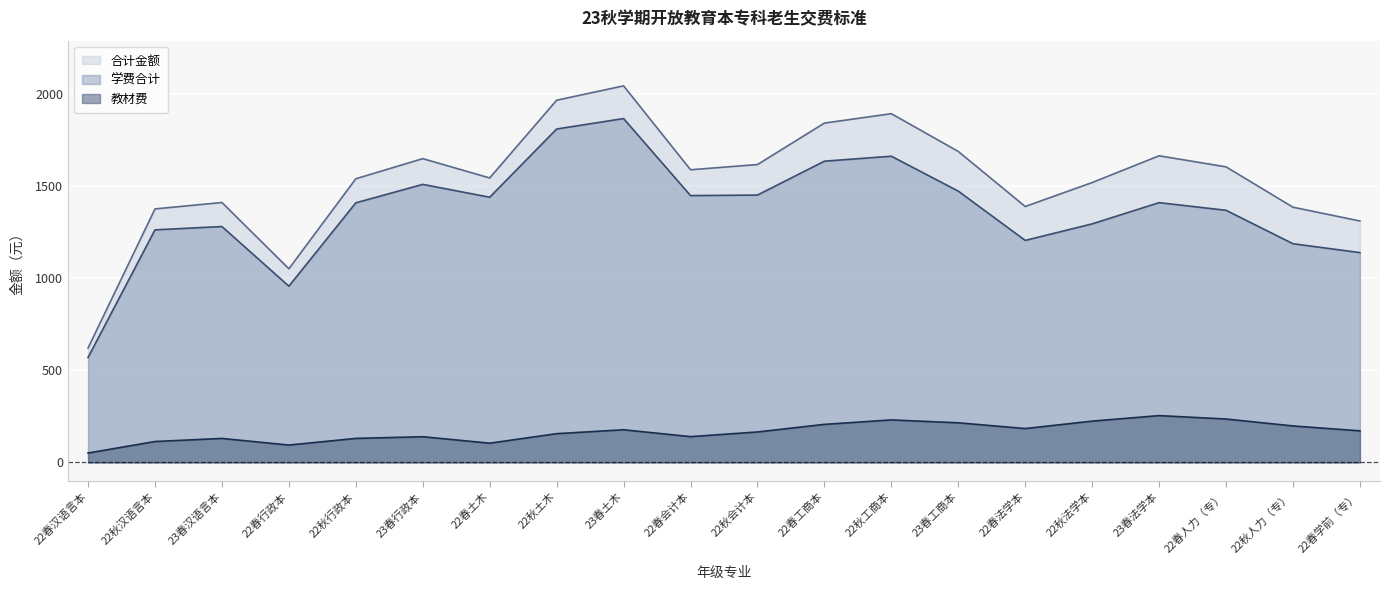

List the series in order of their peak value, highest first.

合计金额, 学费合计, 教材费